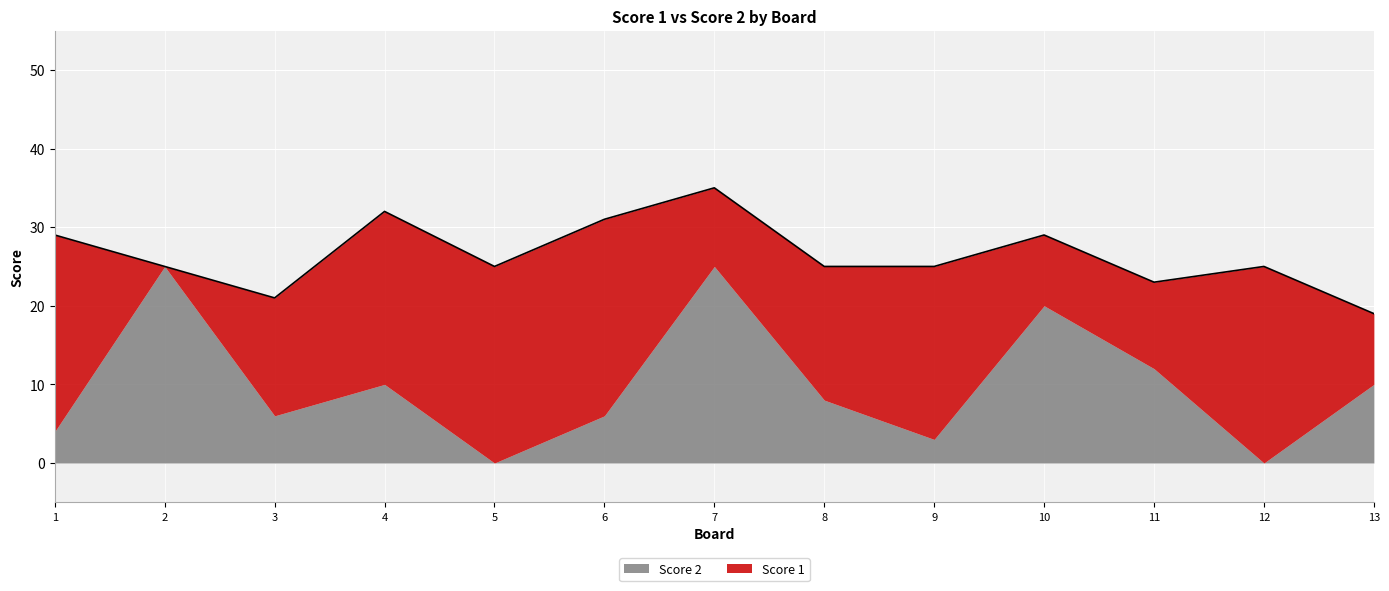

How many categories are shown in the chart?

13